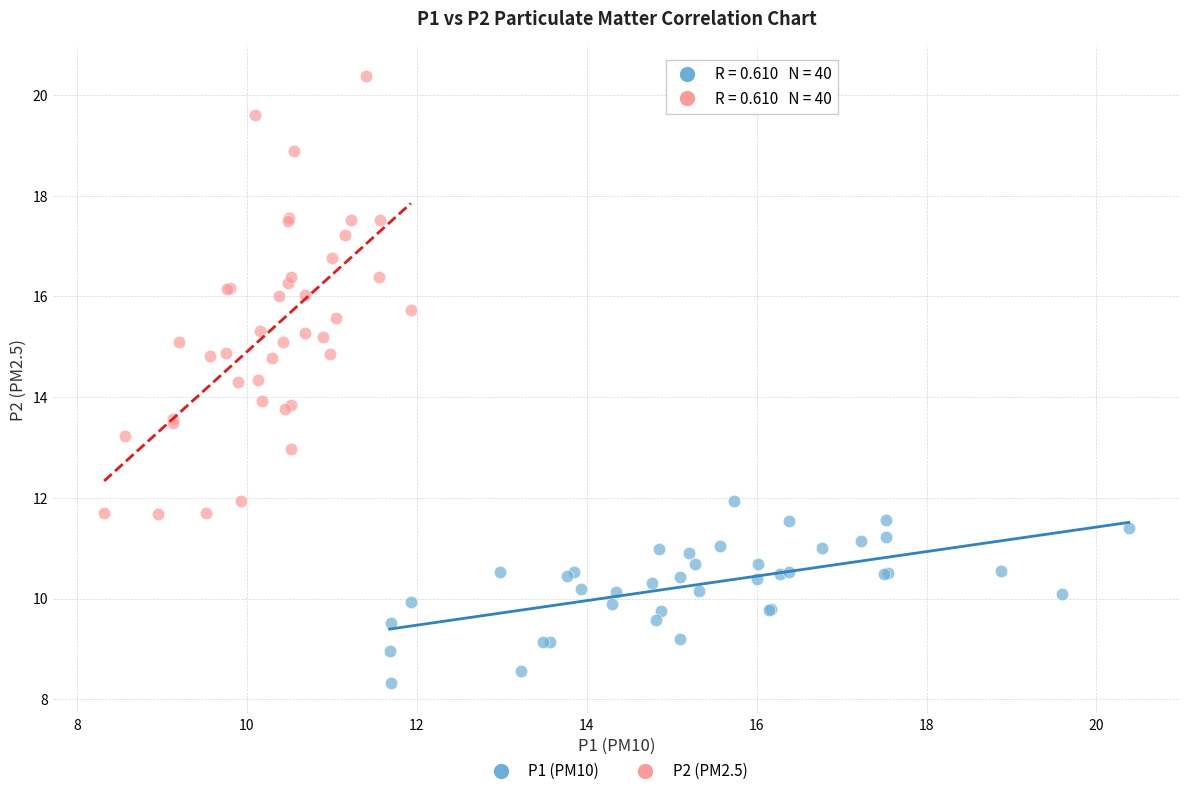

Which series has the largest Y range (max minus min)?

P2 (PM2.5)